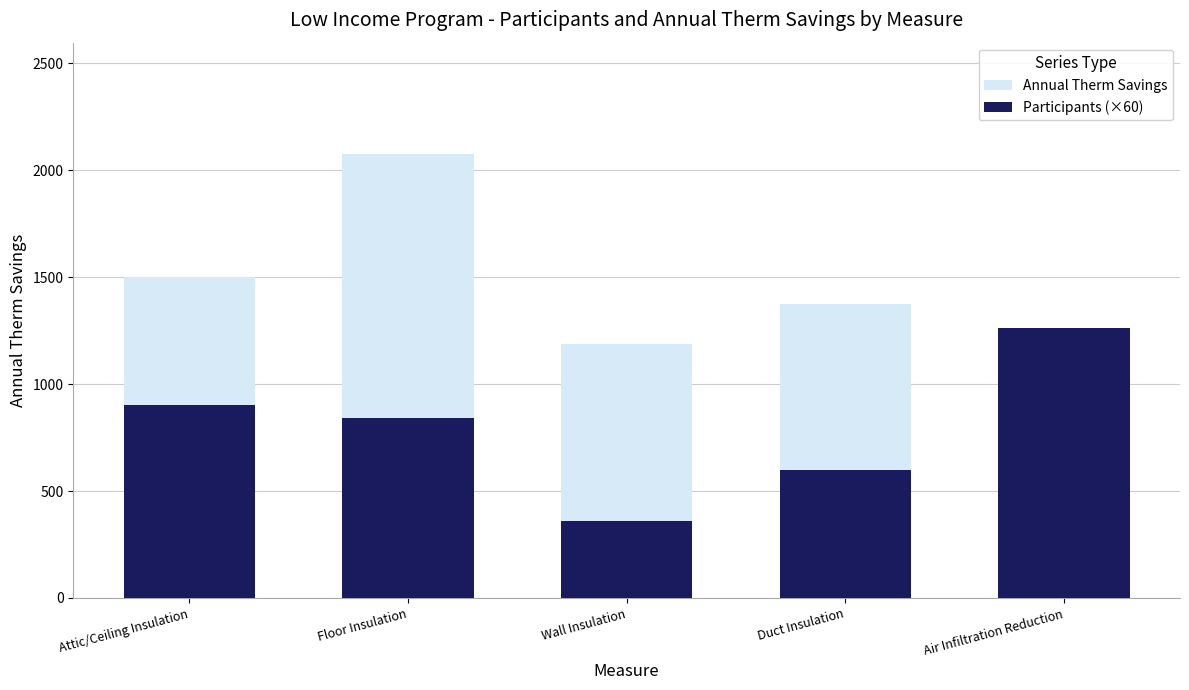

How many groups of bars are there?

5